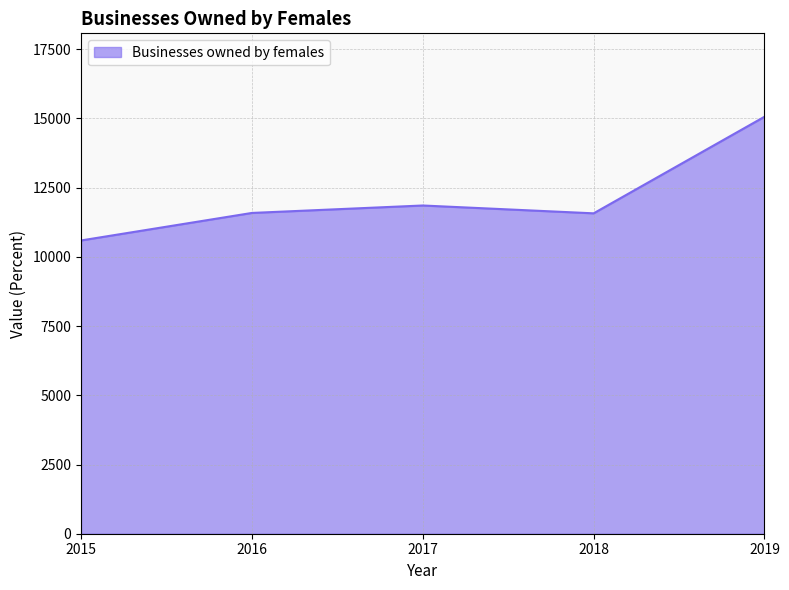

Does the chart have visible grid lines?

Yes